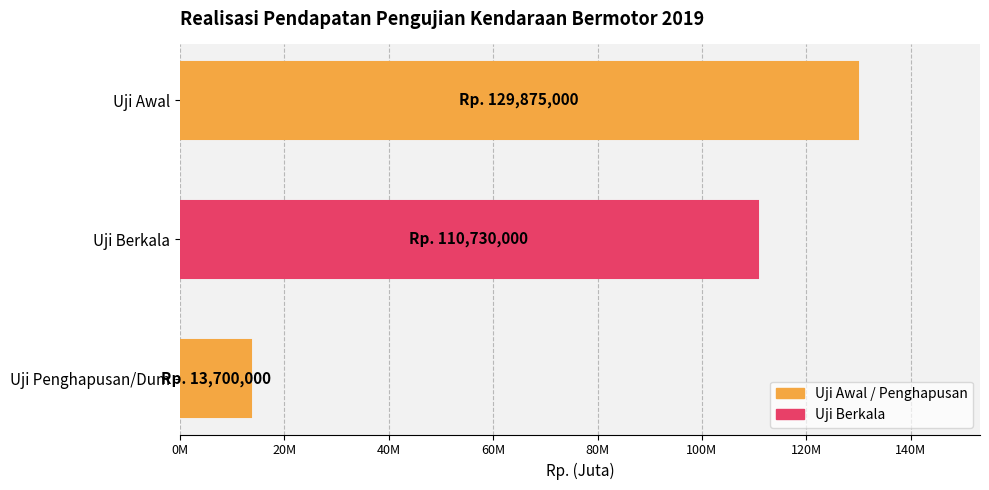

Rank the categories by value from lowest to highest.

Uji Penghapusan/Dum, Uji Berkala, Uji Awal